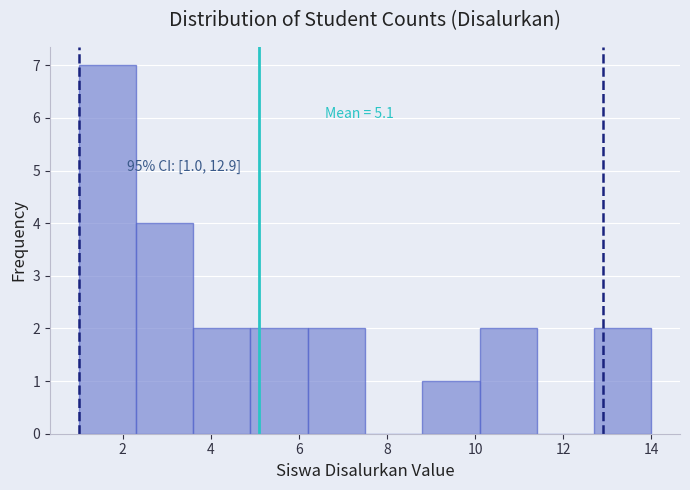

Which range on the x-axis has the tallest bar?

1.0 to 2.3